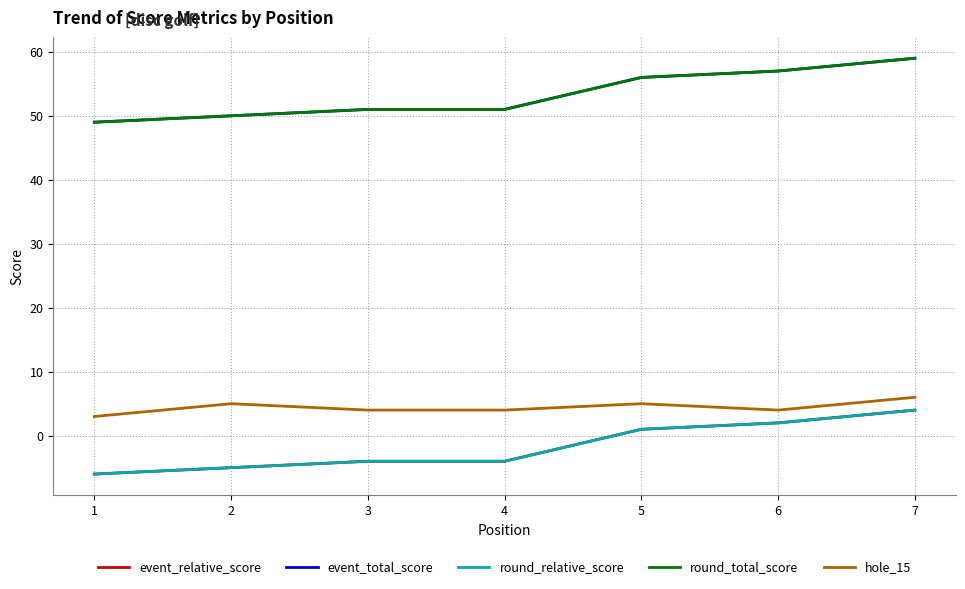

What is the difference between the highest and lowest values at 7?

55